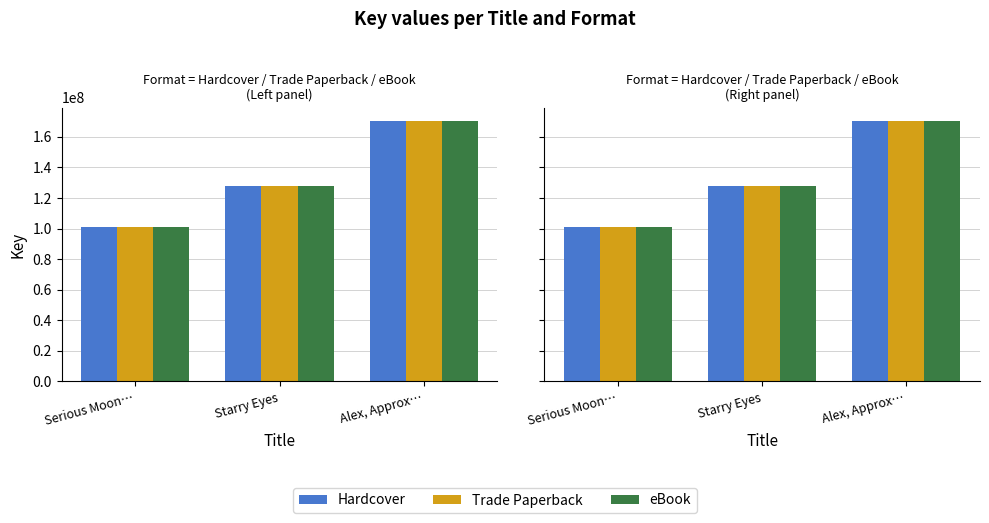

Reading left to right, extract all data points from this chart.

Hardcover: 101148328	127664576	170648451
Trade Paperback: 101148328	127664576	170648451
eBook: 101148328	127664576	170648451